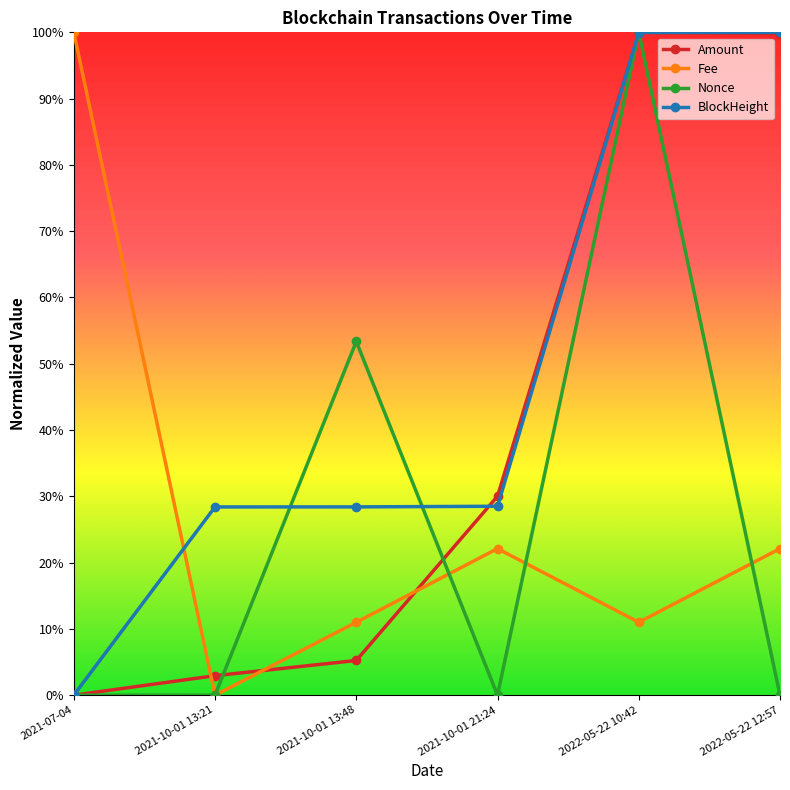

True or false: Amount and Nonce intersect in this chart.

True